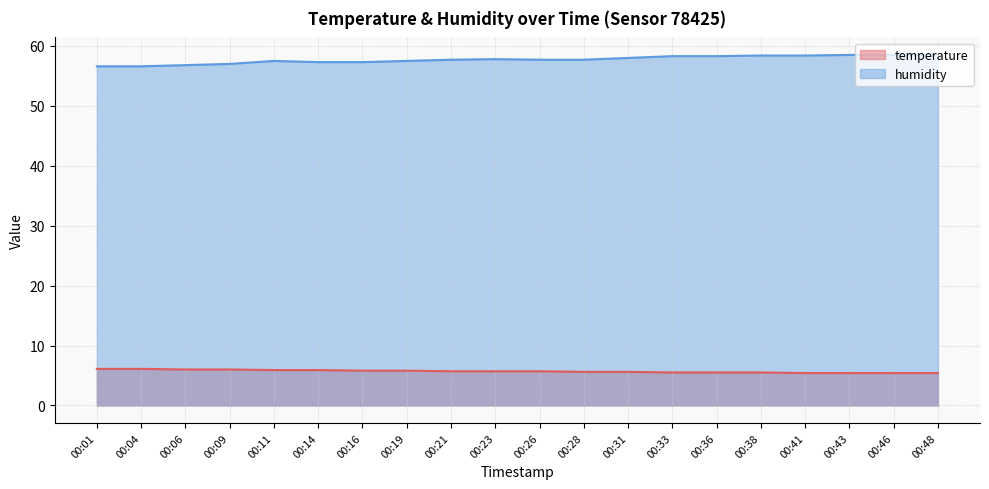

How many categories are shown in the chart?

20